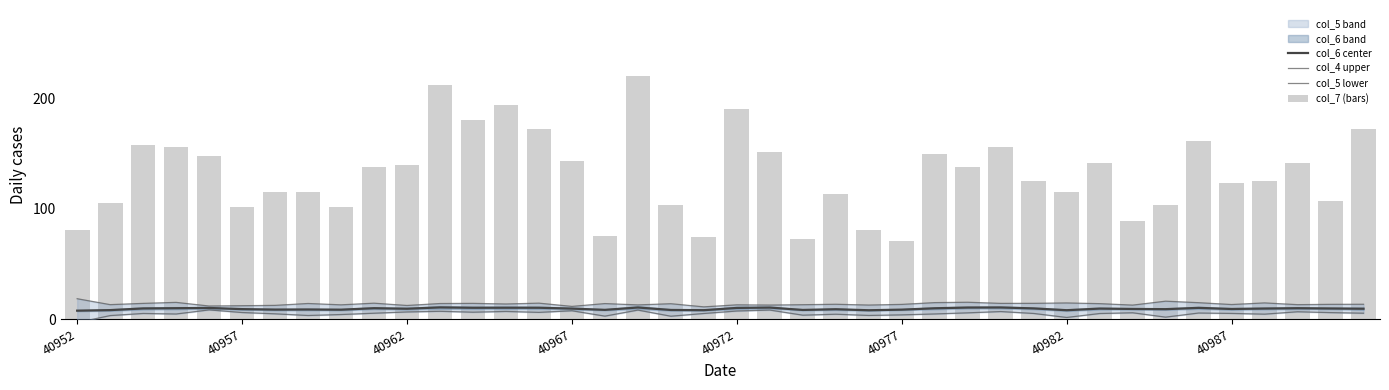

Rank the series at 33 from highest to lowest value.

col_7 (bars), col_4 upper, col_6 center, col_5 lower